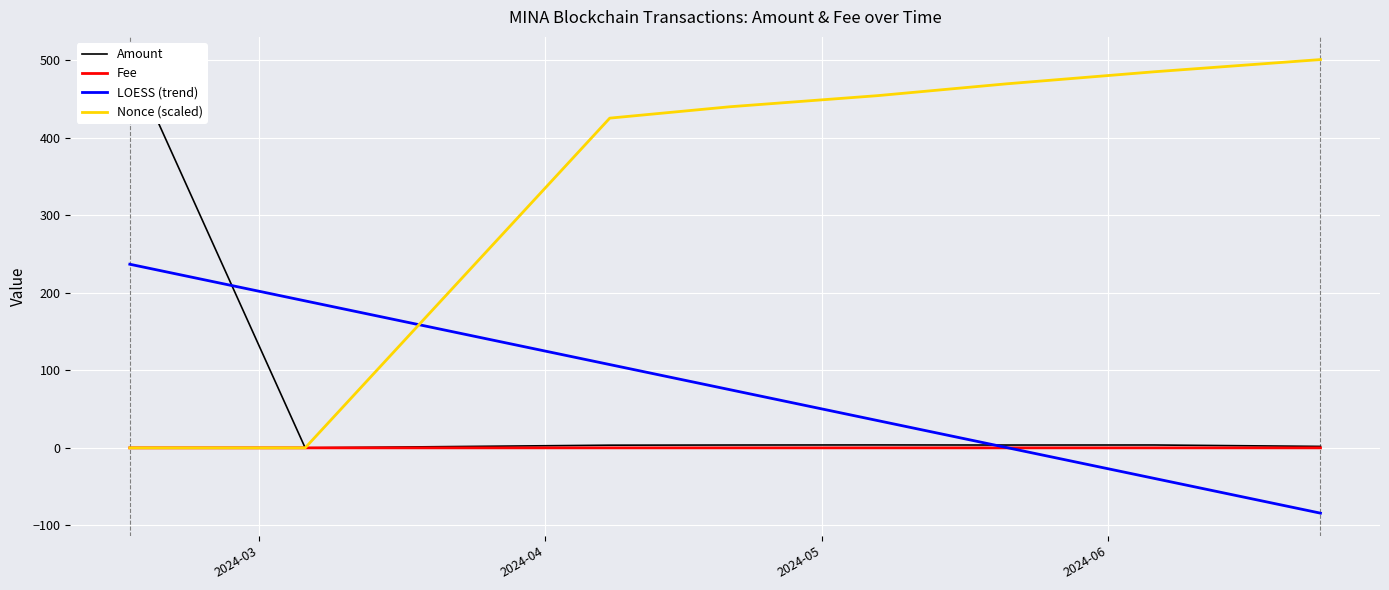

What is the minimum value for LOESS (trend)?

-84.2